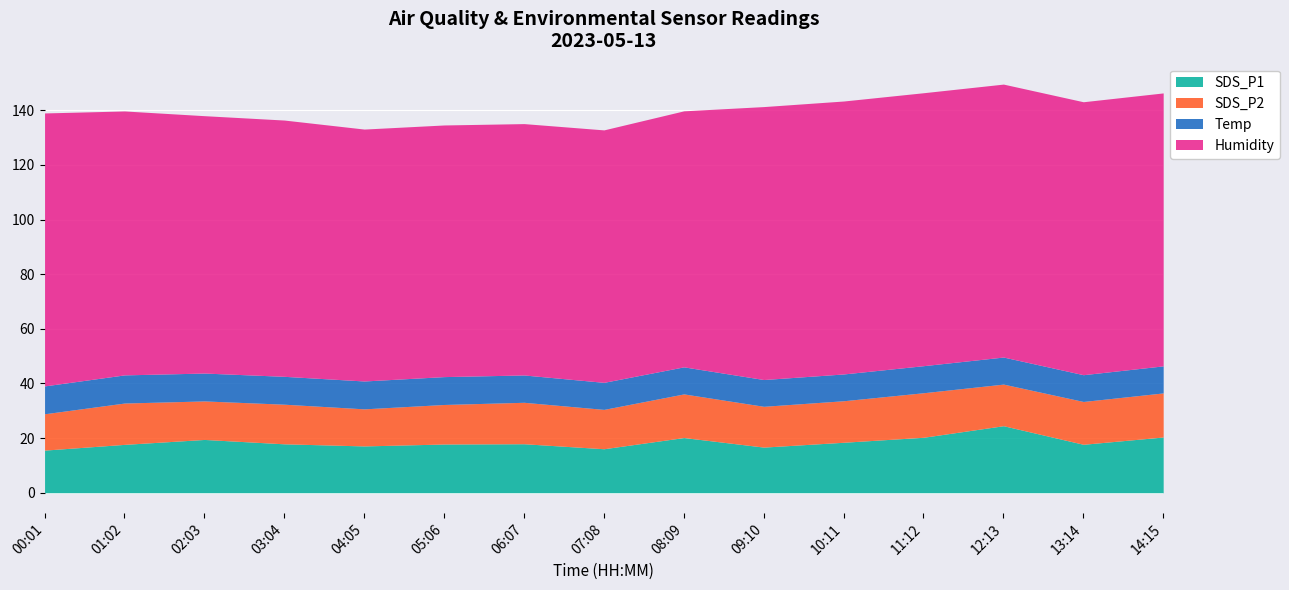

At which category is the sum across all series the highest?

12:13